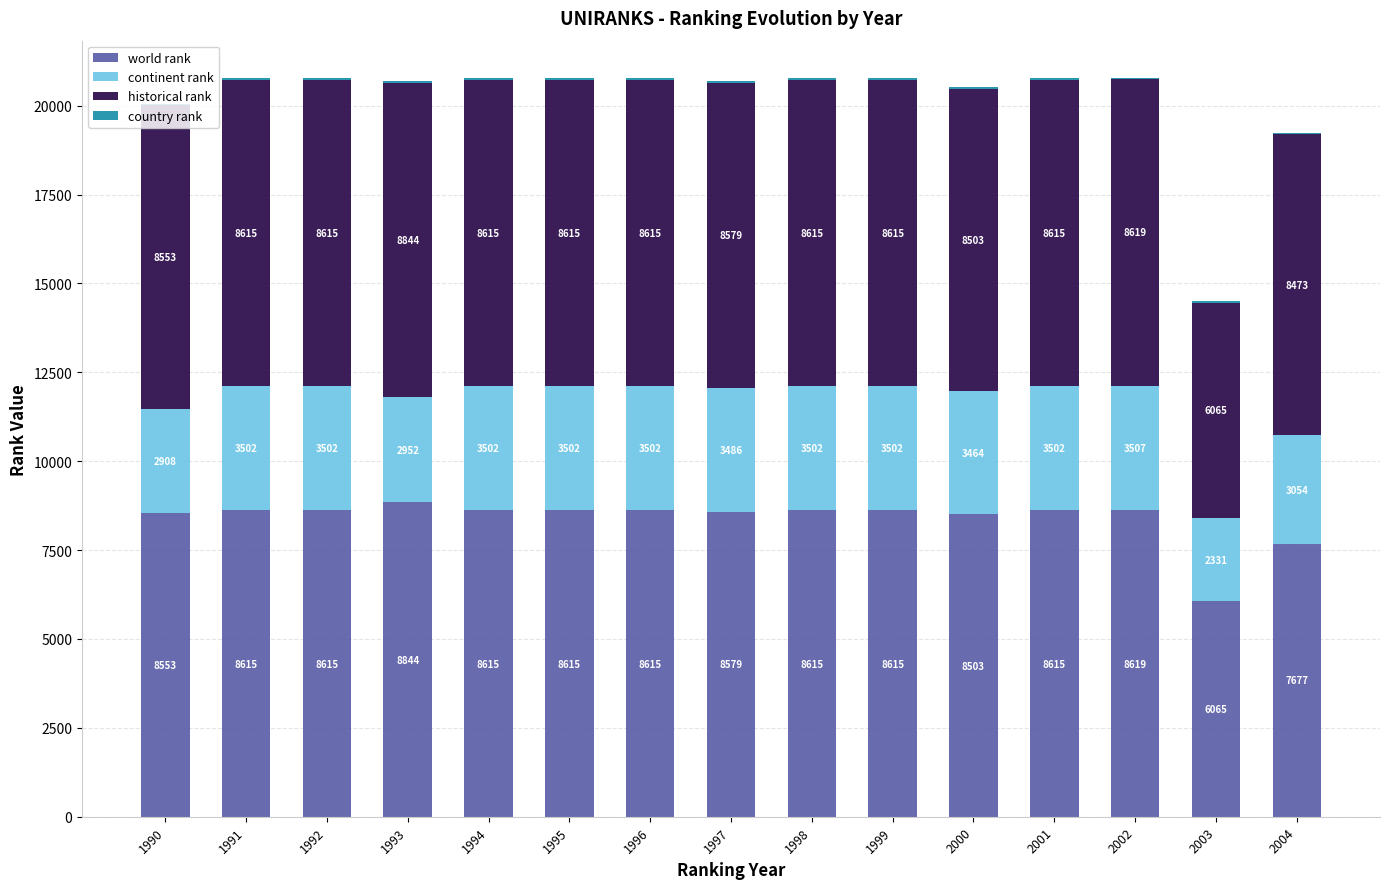

What is the highest value of the world rank series?

8844